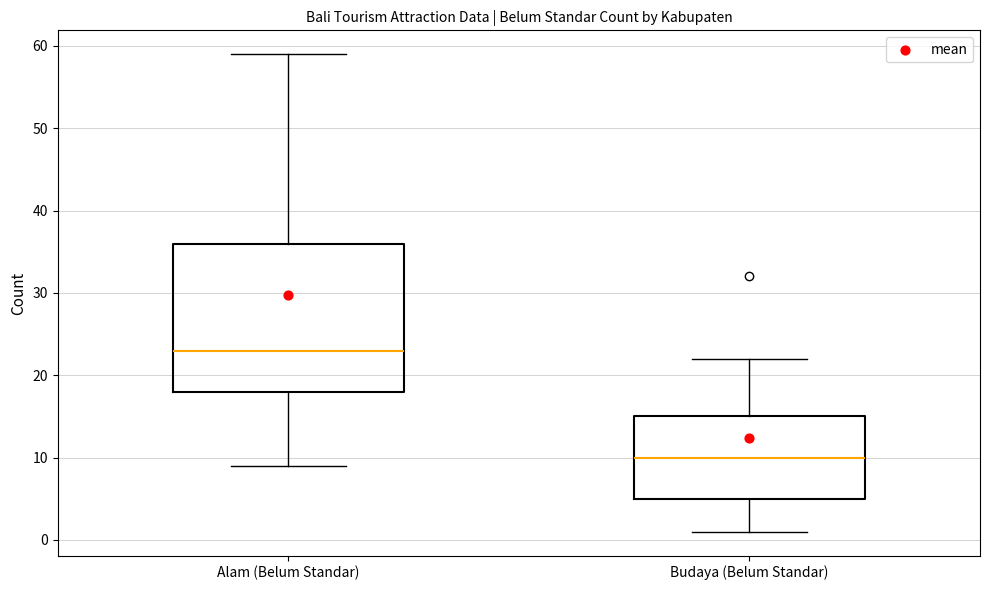

Which box's median line is the lowest?

Budaya (Belum Standar)